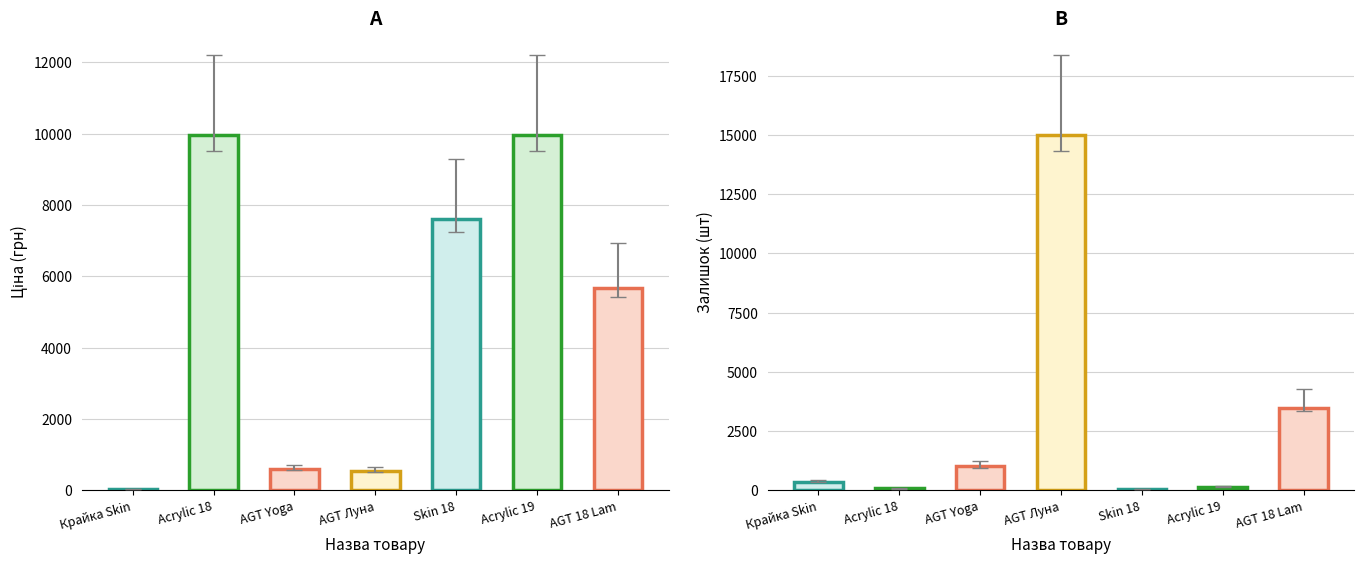

Is it true that Ціна equals 244.1 at Laminate AGT Yoga?

False